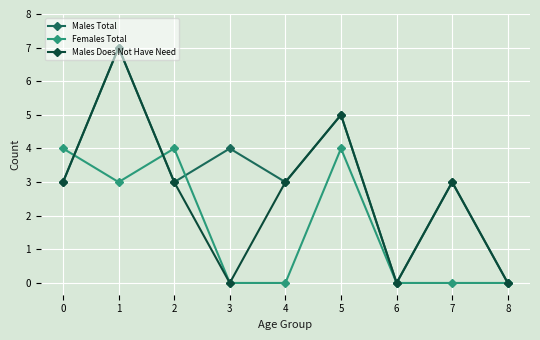

List the series in order of their overall mean, highest first.

Males Total, Males Does Not Have Need, Females Total